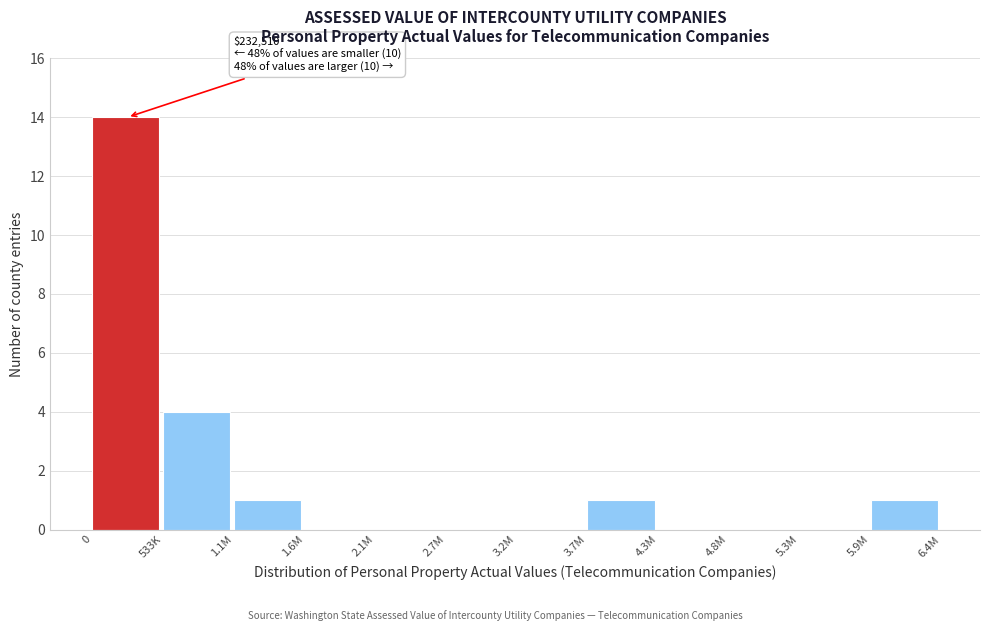

Reading right to left, extract all data points from this chart.

5.9M=1	5.3M=0	4.8M=0	4.3M=0	3.7M=1	3.2M=0	2.7M=0	2.1M=0	1.6M=0	1.1M=1	533K=4	0=14